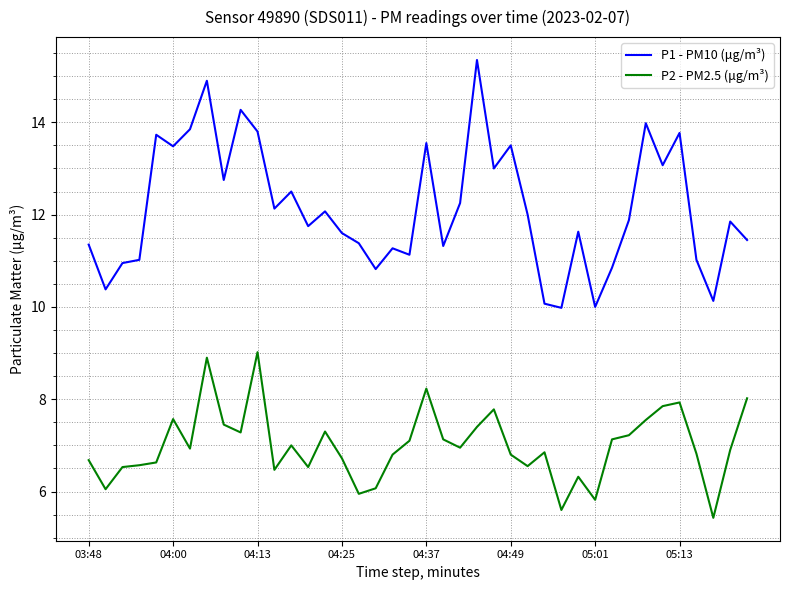

What is the smallest value displayed?

5.4